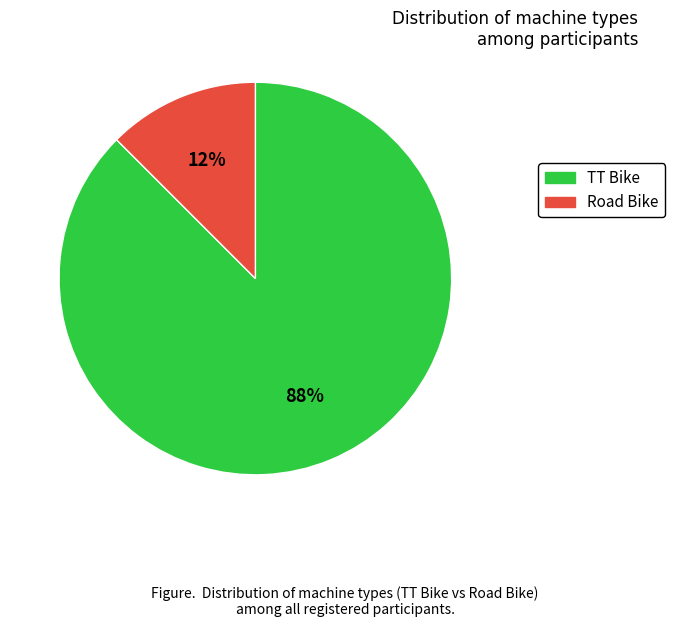

Is it true that TT Bike is 88% of the pie?

True